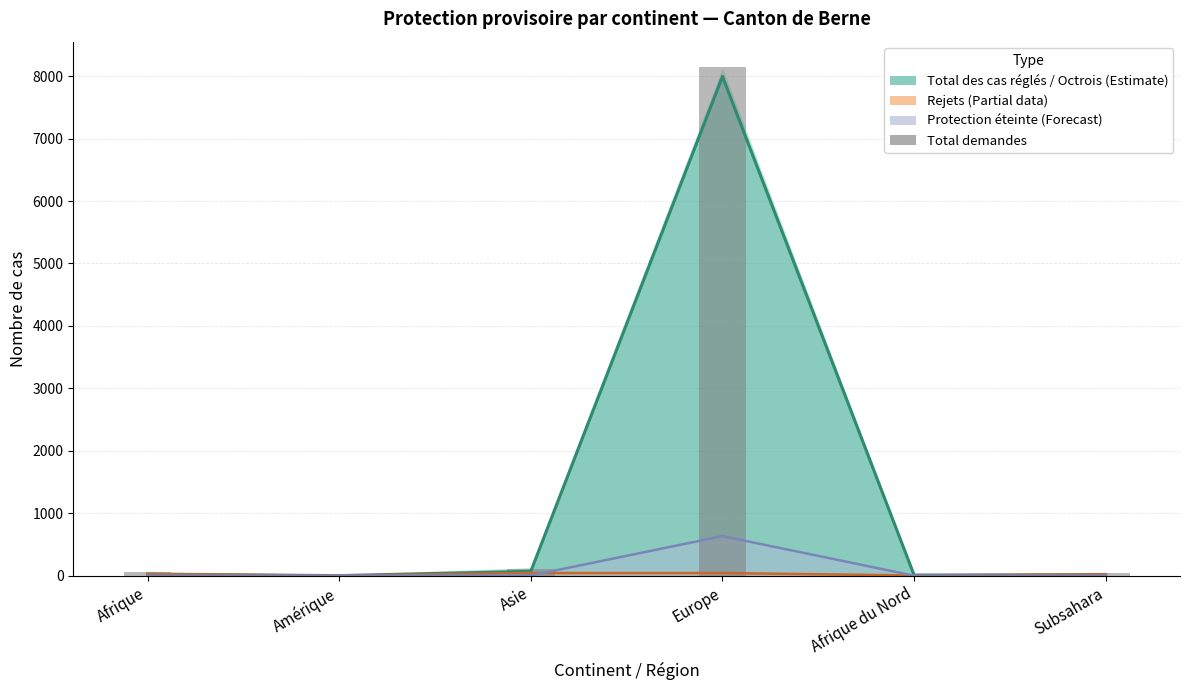

Which category has the lowest value across all series?

Amérique